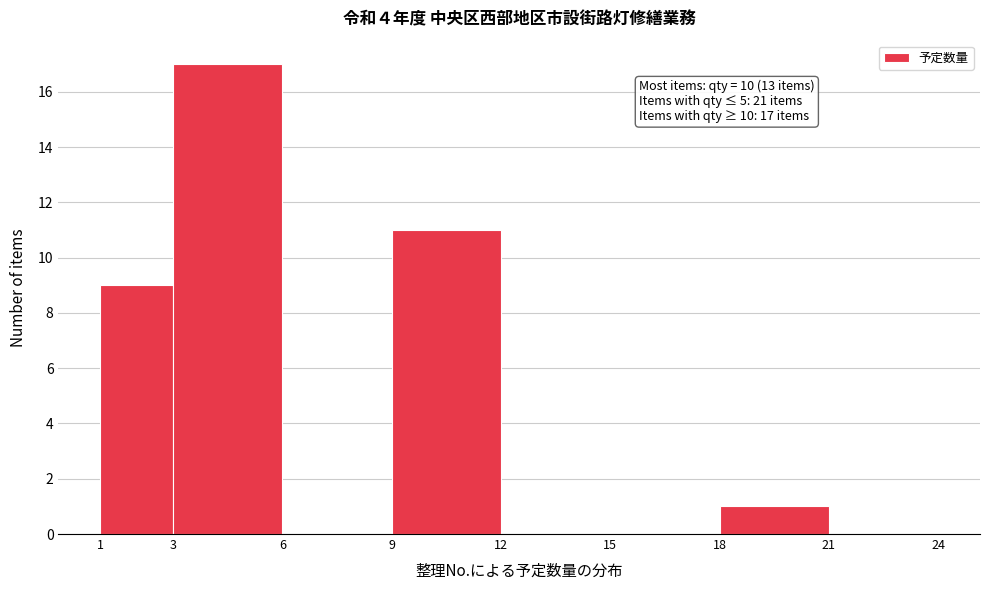

Over which range of the x-axis is the bar tallest?

3 to 6